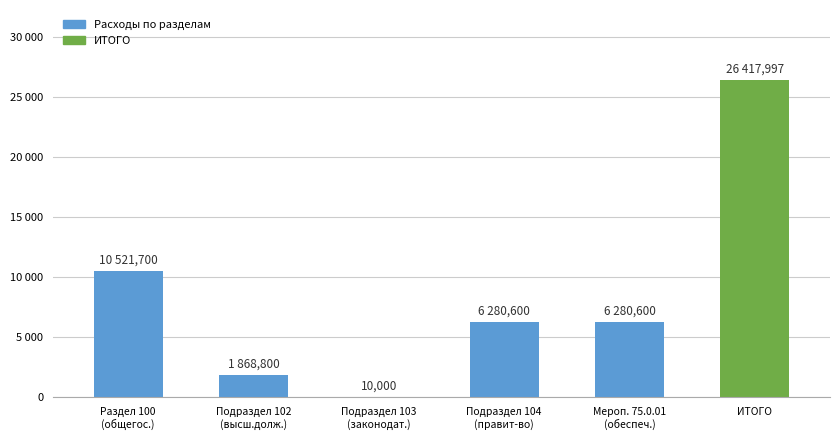

What is the minimum value shown in the chart?

10000